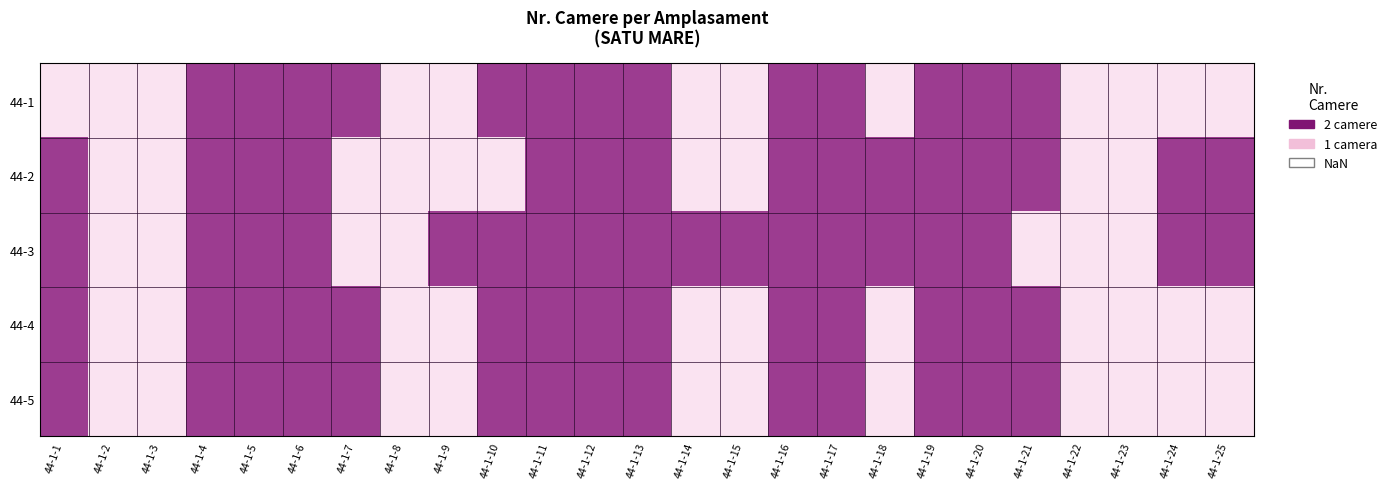

Reading left to right, transcribe all the data shown in this chart.

44-1: 44-1-1=1	44-1-2=1	44-1-3=1	44-1-4=2	44-1-5=2	44-1-6=2	44-1-7=2	44-1-8=1	44-1-9=1	44-1-10=2	44-1-11=2	44-1-12=2	44-1-13=2	44-1-14=1	44-1-15=1	44-1-16=2	44-1-17=2	44-1-18=1	44-1-19=2	44-1-20=2	44-1-21=2	44-1-22=1	44-1-23=1	44-1-24=1	44-1-25=1
44-2: 44-1-1=2	44-1-2=1	44-1-3=1	44-1-4=2	44-1-5=2	44-1-6=2	44-1-7=1	44-1-8=1	44-1-9=1	44-1-10=1	44-1-11=2	44-1-12=2	44-1-13=2	44-1-14=1	44-1-15=1	44-1-16=2	44-1-17=2	44-1-18=2	44-1-19=2	44-1-20=2	44-1-21=2	44-1-22=1	44-1-23=1	44-1-24=2	44-1-25=2
44-3: 44-1-1=2	44-1-2=1	44-1-3=1	44-1-4=2	44-1-5=2	44-1-6=2	44-1-7=1	44-1-8=1	44-1-9=2	44-1-10=2	44-1-11=2	44-1-12=2	44-1-13=2	44-1-14=2	44-1-15=2	44-1-16=2	44-1-17=2	44-1-18=2	44-1-19=2	44-1-20=2	44-1-21=1	44-1-22=1	44-1-23=1	44-1-24=2	44-1-25=2
44-4: 44-1-1=2	44-1-2=1	44-1-3=1	44-1-4=2	44-1-5=2	44-1-6=2	44-1-7=2	44-1-8=1	44-1-9=1	44-1-10=2	44-1-11=2	44-1-12=2	44-1-13=2	44-1-14=1	44-1-15=1	44-1-16=2	44-1-17=2	44-1-18=1	44-1-19=2	44-1-20=2	44-1-21=2	44-1-22=1	44-1-23=1	44-1-24=1	44-1-25=1
44-5: 44-1-1=2	44-1-2=1	44-1-3=1	44-1-4=2	44-1-5=2	44-1-6=2	44-1-7=2	44-1-8=1	44-1-9=1	44-1-10=2	44-1-11=2	44-1-12=2	44-1-13=2	44-1-14=1	44-1-15=1	44-1-16=2	44-1-17=2	44-1-18=1	44-1-19=2	44-1-20=2	44-1-21=2	44-1-22=1	44-1-23=1	44-1-24=1	44-1-25=1